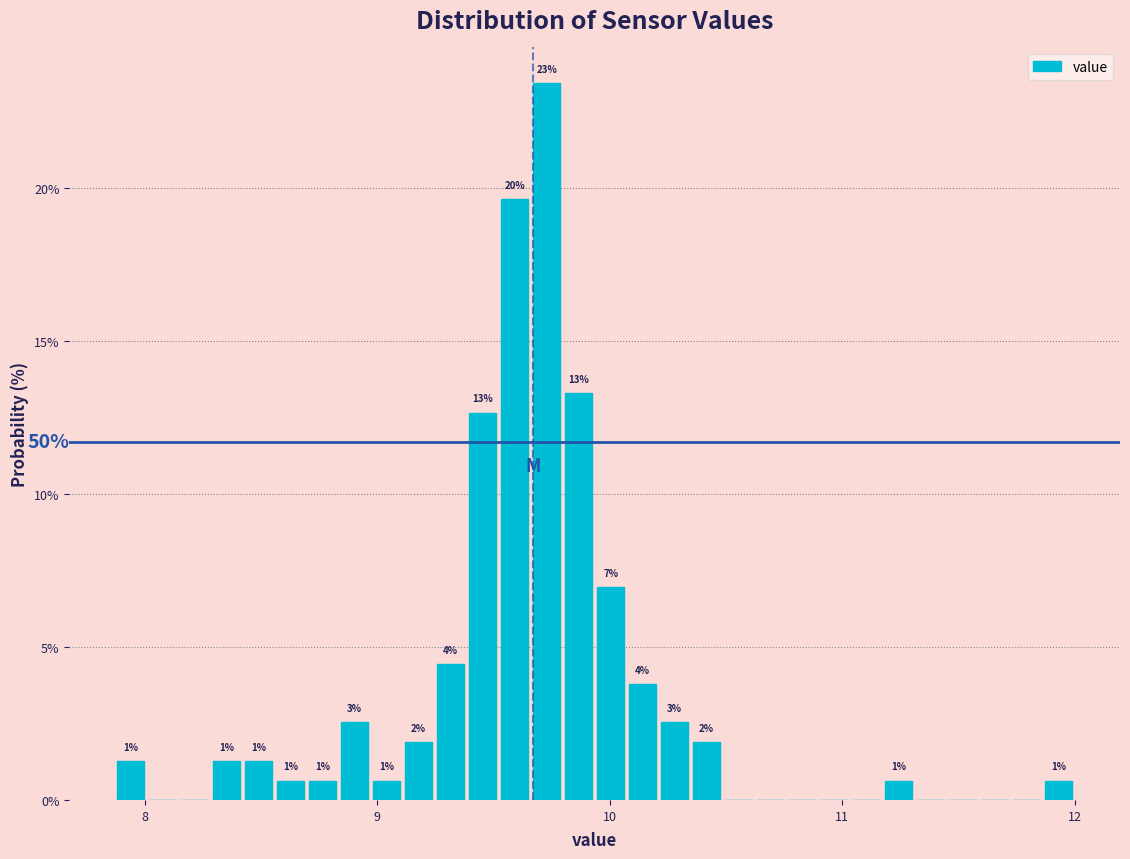

Around what value on the x-axis is the tallest bar? Give the approximate position of its centre, as read against the axis.

9.7